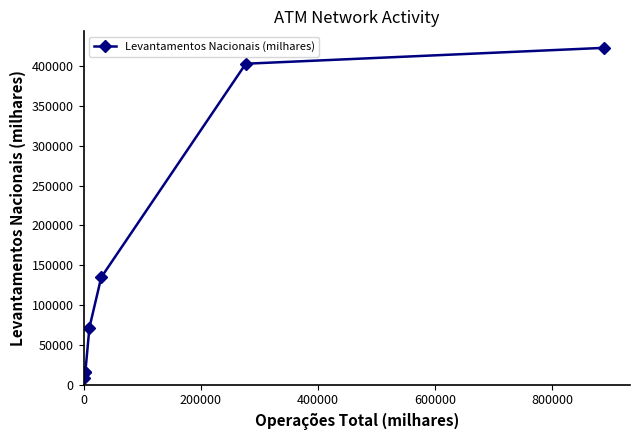

What is the difference between the maximum and second lowest values?

407573